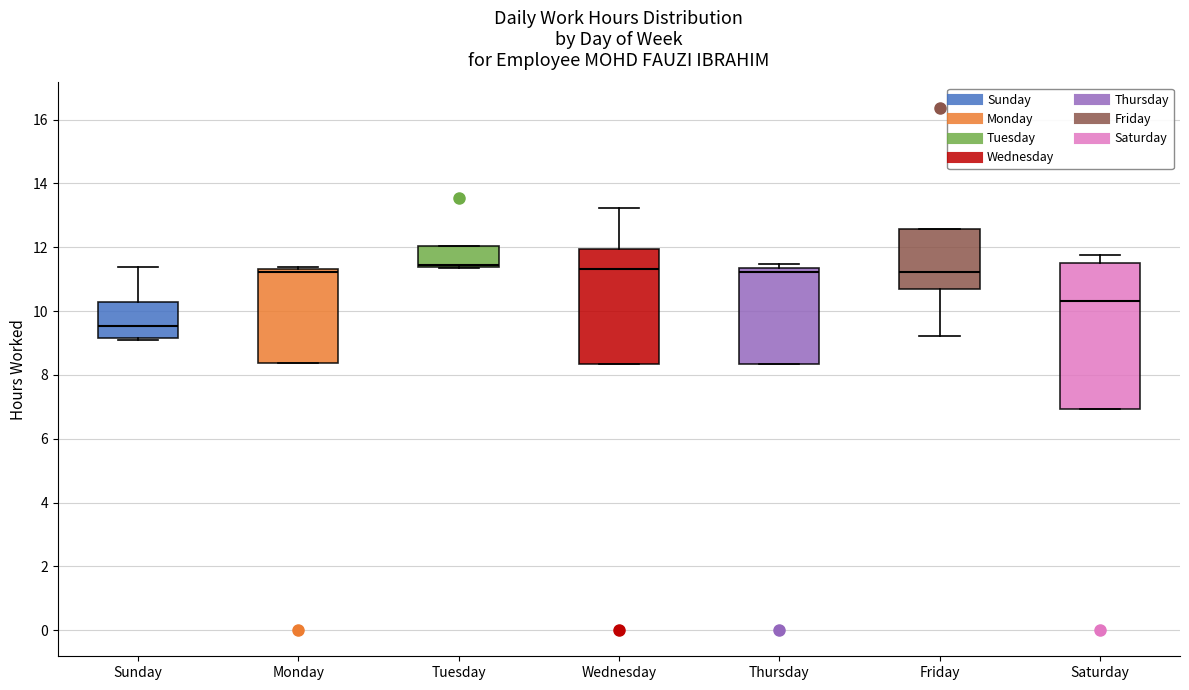

Reading left to right, read every box against the y-axis: the position of its median line, the range the box covers, and the ends of its whiskers. The values are not printed on the chart, so give them approximately, as read against the axis.

Sunday: median 9.6, box 9.2 to 10.2, whiskers 9.0 to 11.4
Monday: median 11.2, box 8.4 to 11.4, whiskers 8.4 to 11.4 (just above the box's upper edge)
Tuesday: median 11.4 (just above the box's lower edge), box 11.4 to 12.0, whiskers 11.4 to 12.0
Wednesday: median 11.4, box 8.4 to 12.0, whiskers 8.4 to 13.2
Thursday: median 11.2, box 8.4 to 11.4, whiskers 8.4 to 11.4 (just above the box's upper edge)
Friday: median 11.2, box 10.6 to 12.6, whiskers 9.2 to 12.6
Saturday: median 10.4, box 7.0 to 11.6, whiskers 7.0 to 11.8